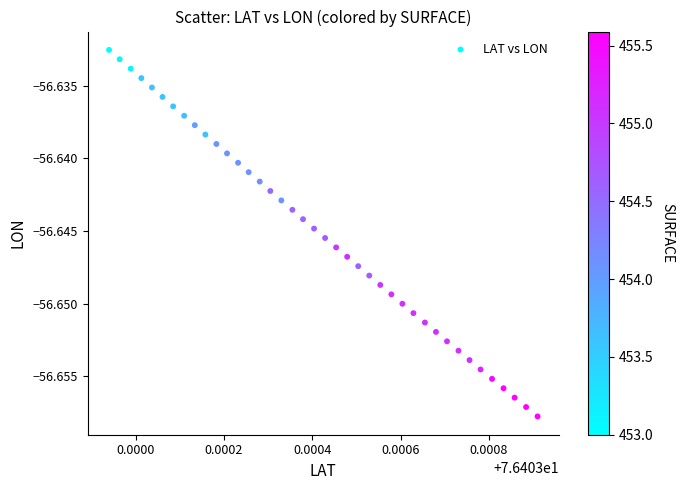

How many data points are displayed?

40